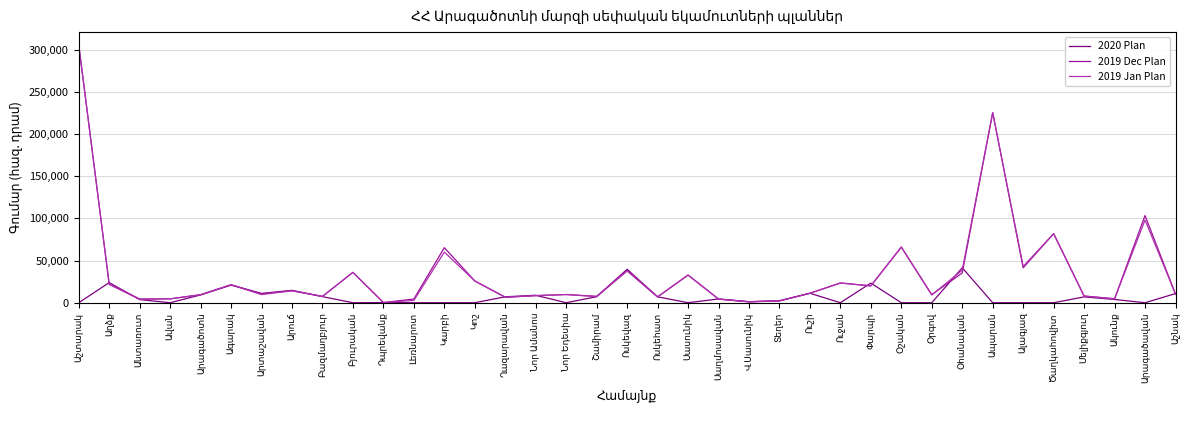

Is this an area chart (filled region under the line)?

No